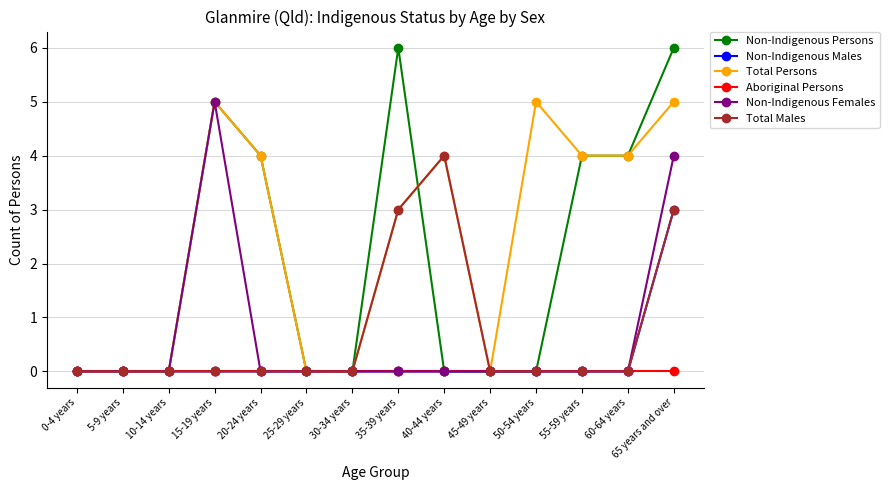

What is the label of the 3rd point from the right?

55-59 years